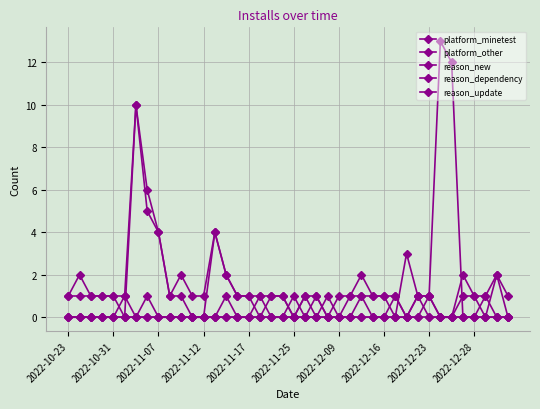

How many lines are shown in the chart?

5